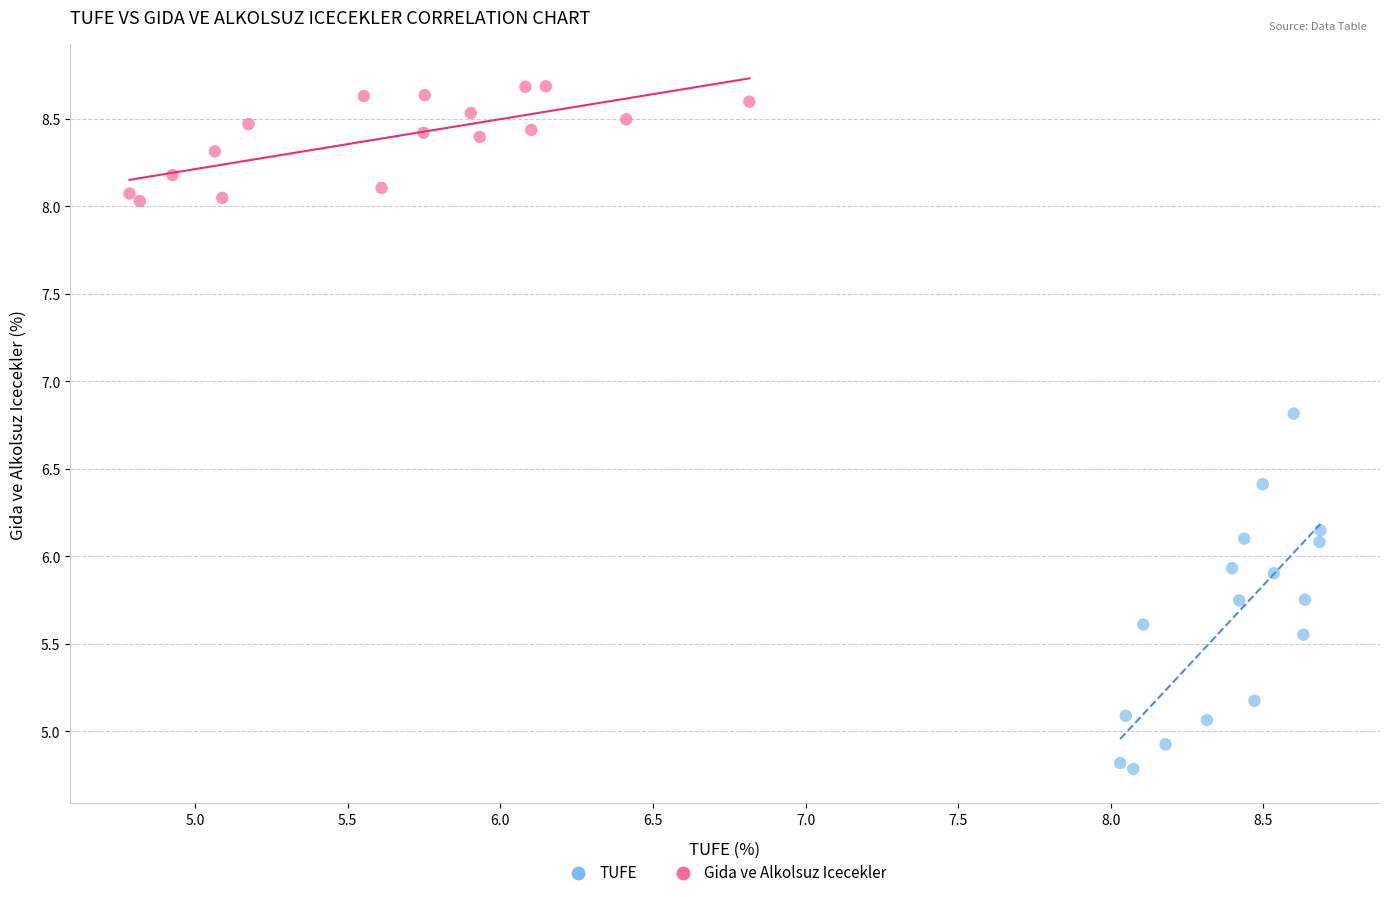

Which series reaches the maximum Y coordinate?

Gida ve Alkolsuz Icecekler